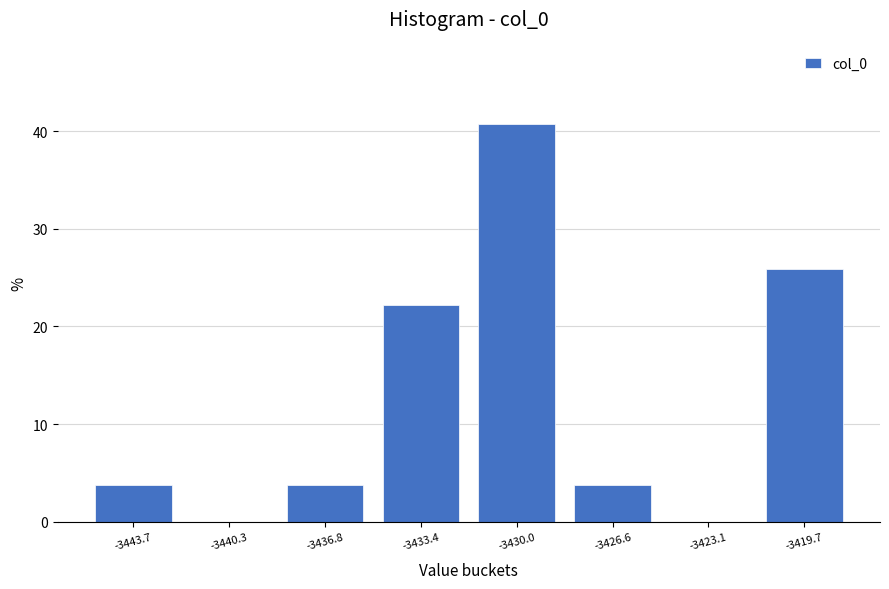

Reading left to right, extract all data points from this chart.

-3443.7=3.7	-3440.3=0.0	-3436.8=3.7	-3433.4=22.2	-3430.0=40.7	-3426.6=3.7	-3423.1=0.0	-3419.7=25.9